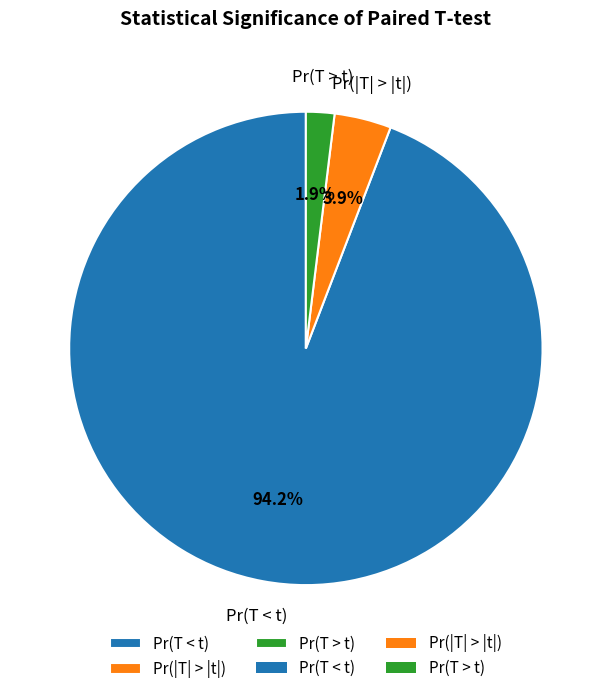

To the nearest percent, what percentage of the pie is Pr(T > t)?

2%